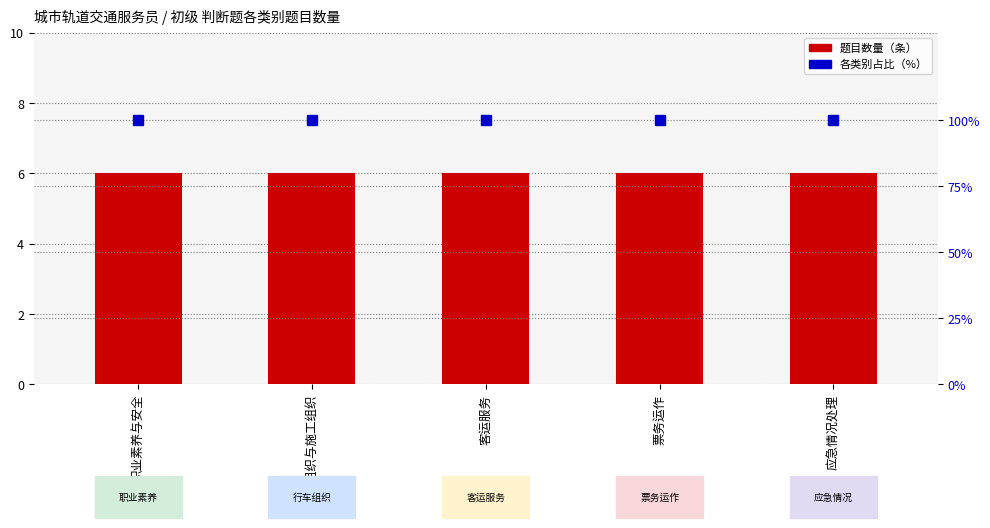

Is the value of 题目数量 at 行车组织与施工组织 greater than the value of 各类别百分比 at 应急情况处理?

No